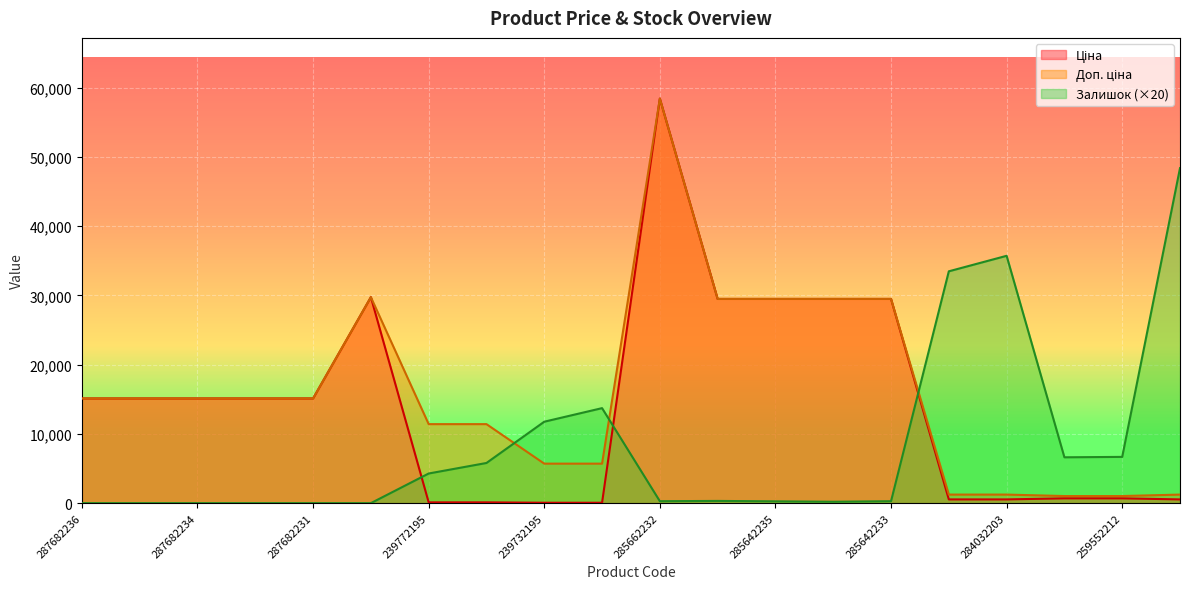

True or false: Доп. ціна and Залишок intersect in this chart.

True